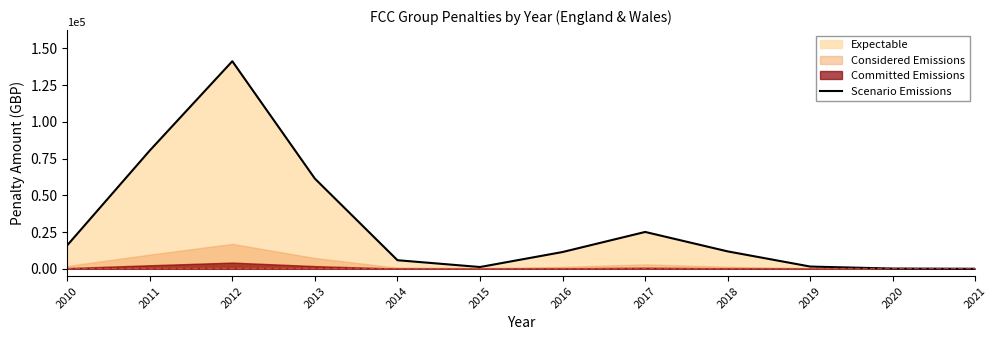

Where does the data first go above 11843?

2010